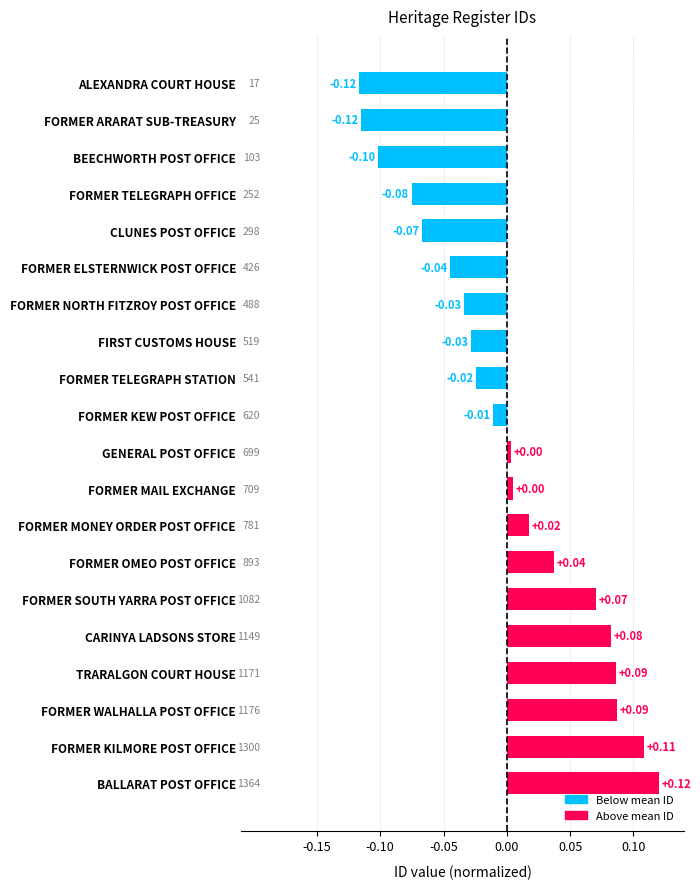

Which category has the highest value across all series?

BALLARAT POST OFFICE